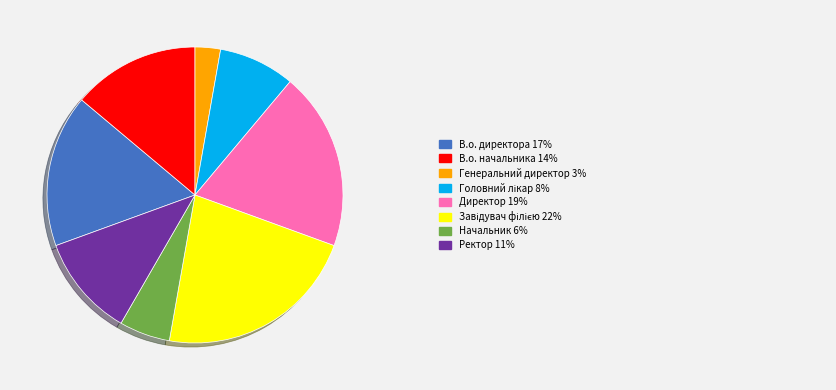

Does any single category account for the majority?

No